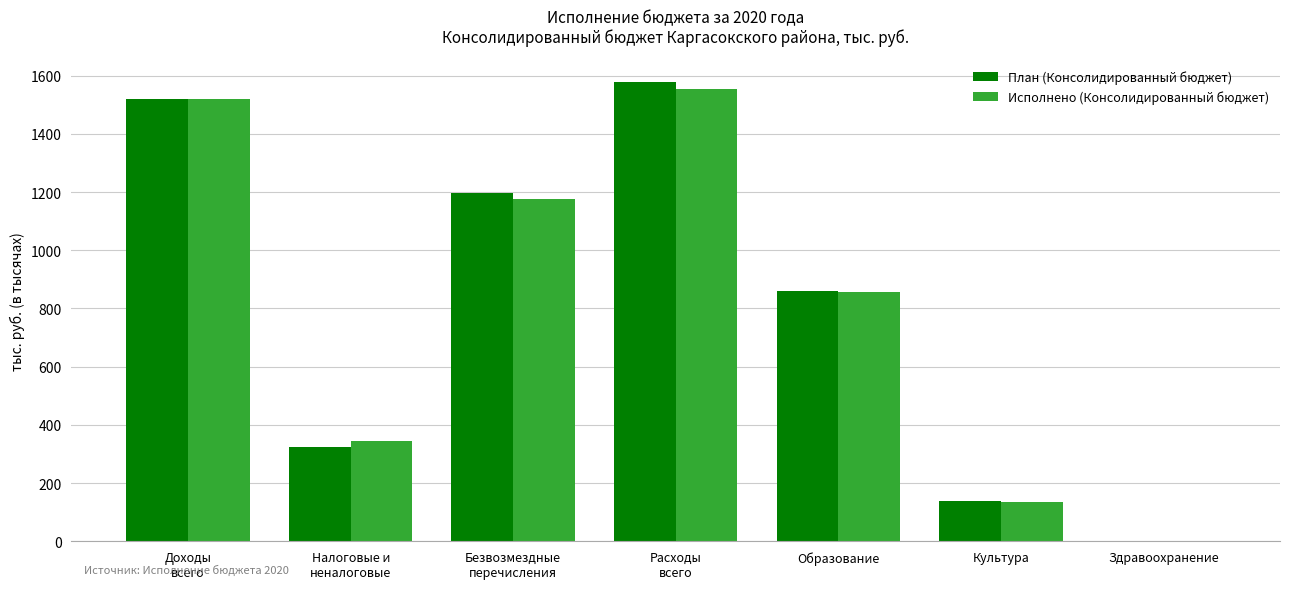

Between Безвозмездные
перечисления and Расходы
всего, which series saw the biggest shift?

План (Консолидированный бюджет)